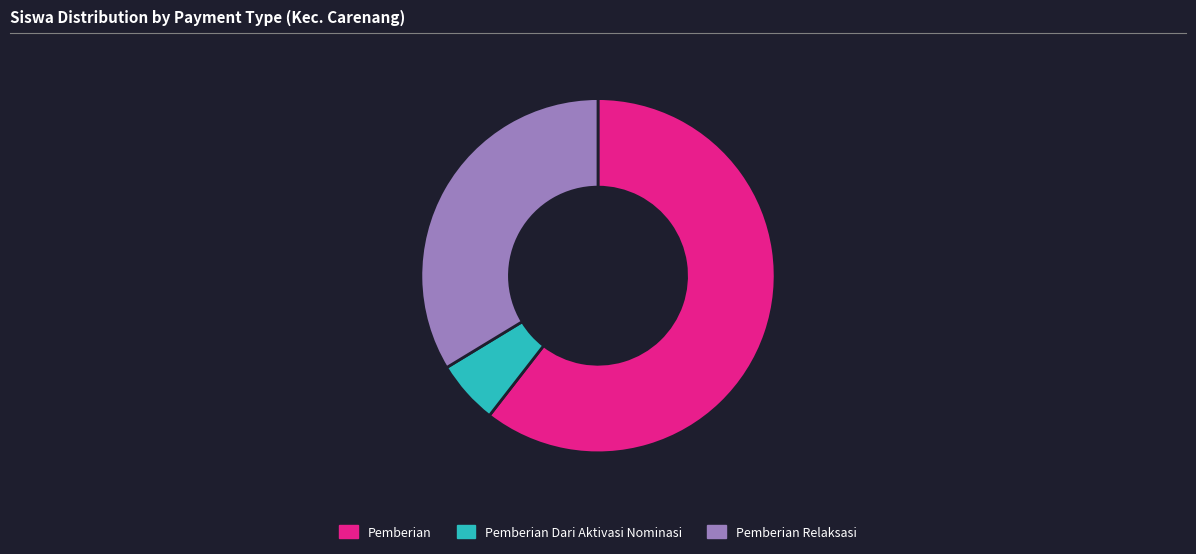

Do Pemberian Dari Aktivasi Nominasi and Pemberian together represent more than half of the pie?

Yes